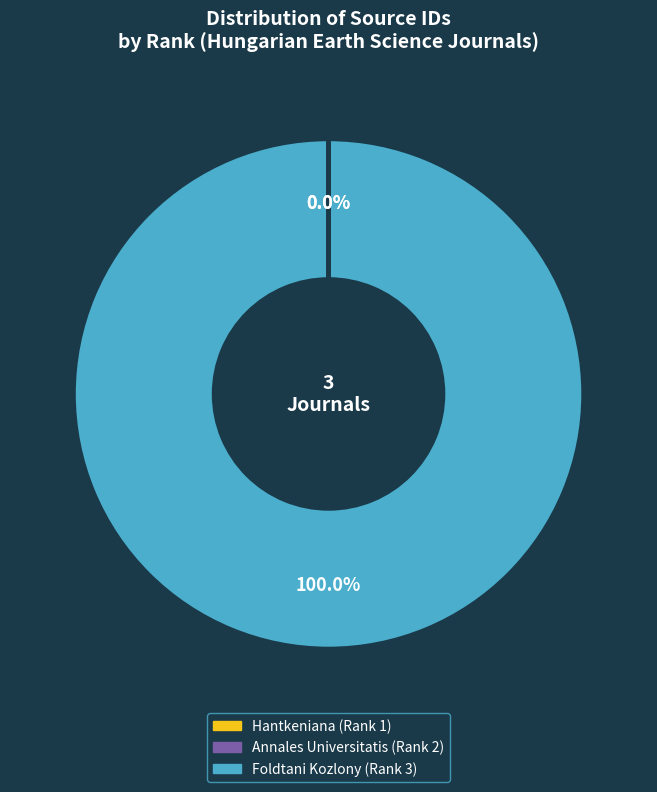

What is the majority slice?

Foldtani Kozlony (Rank 3)